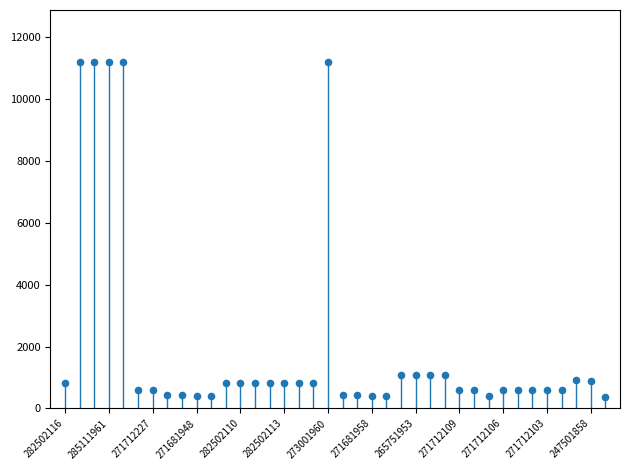

What is the range of Y values (max minus min)?

10823.0